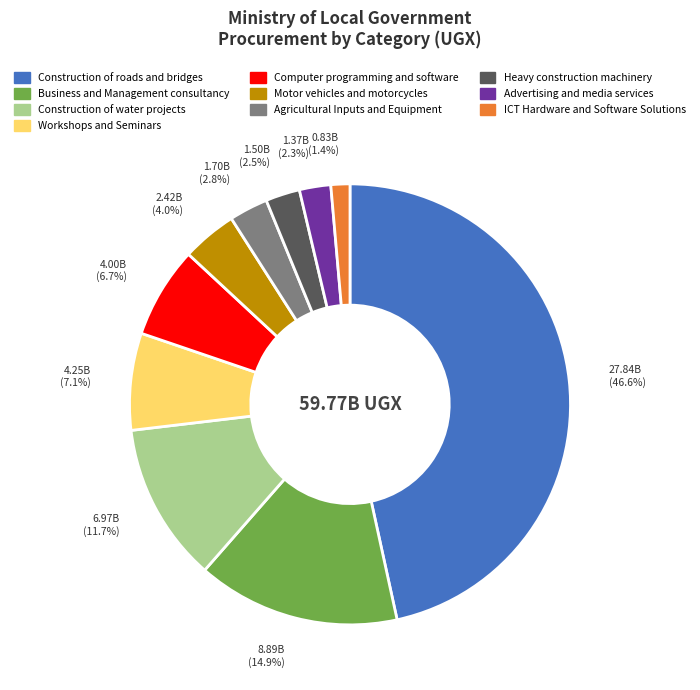

Between ICT Hardware and Software Solutions and Advertising and media services, which is larger?

Advertising and media services